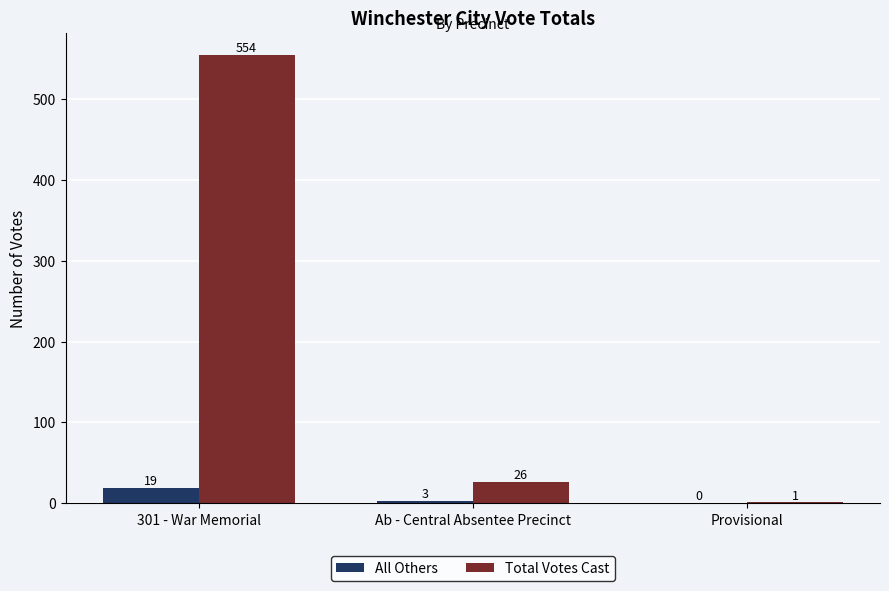

True or false: All Others has a value of 19 at 301 - War Memorial.

True